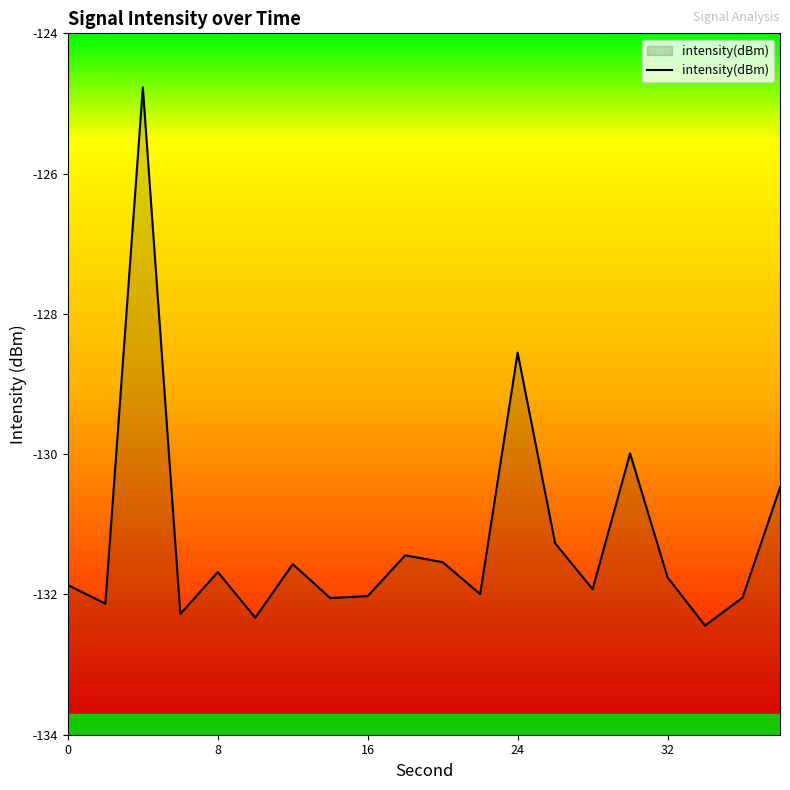

What is the maximum value for intensity(dBm)?

-124.8